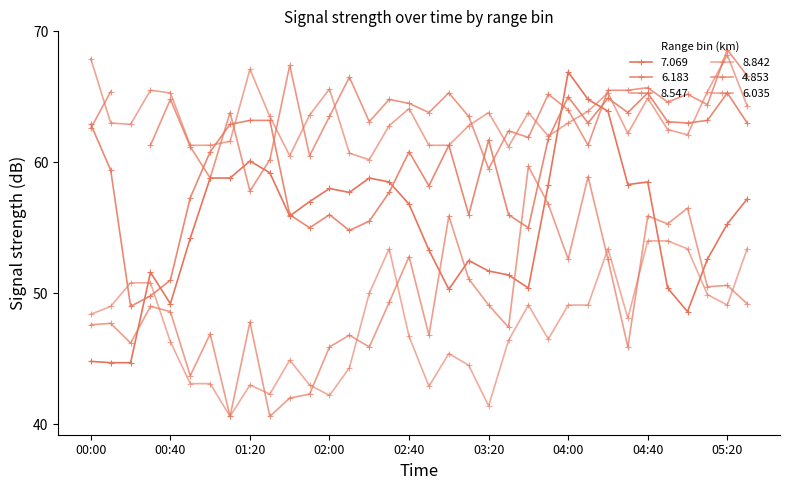

What value does the 7.069 series have at 00:20?

44.7